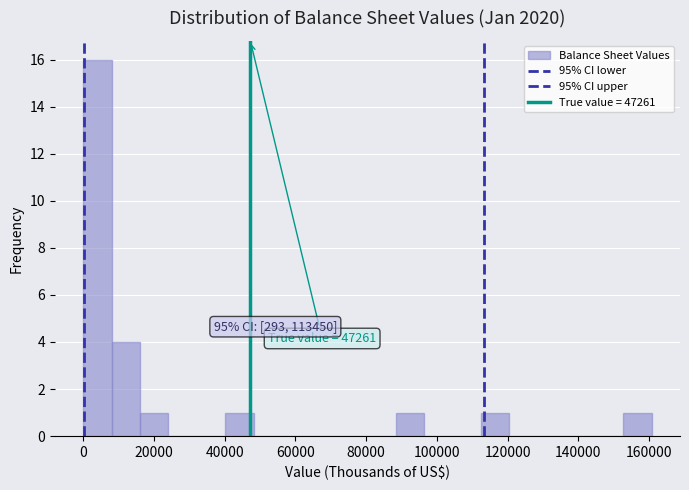

Which range on the x-axis has the tallest bar?

0 to 8000